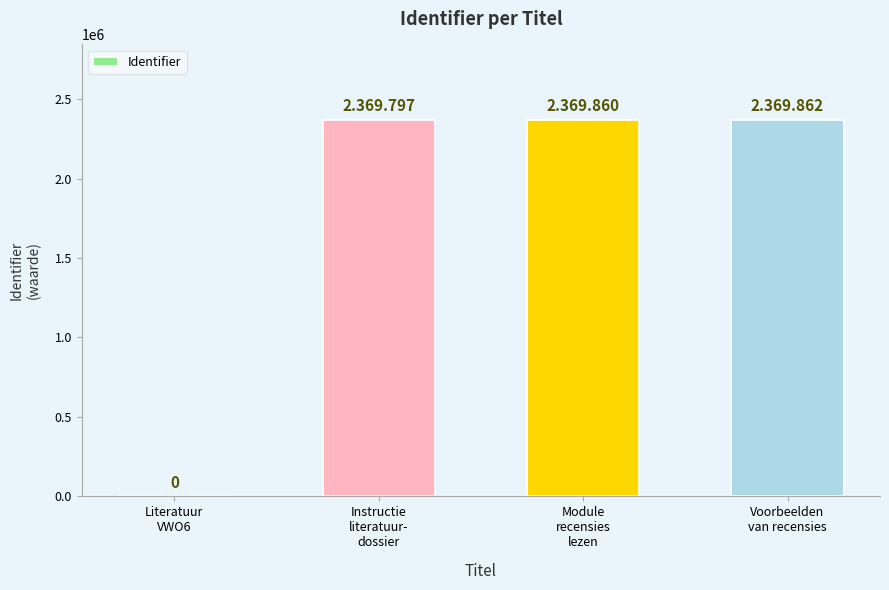

What is the sum of all values?

7109519